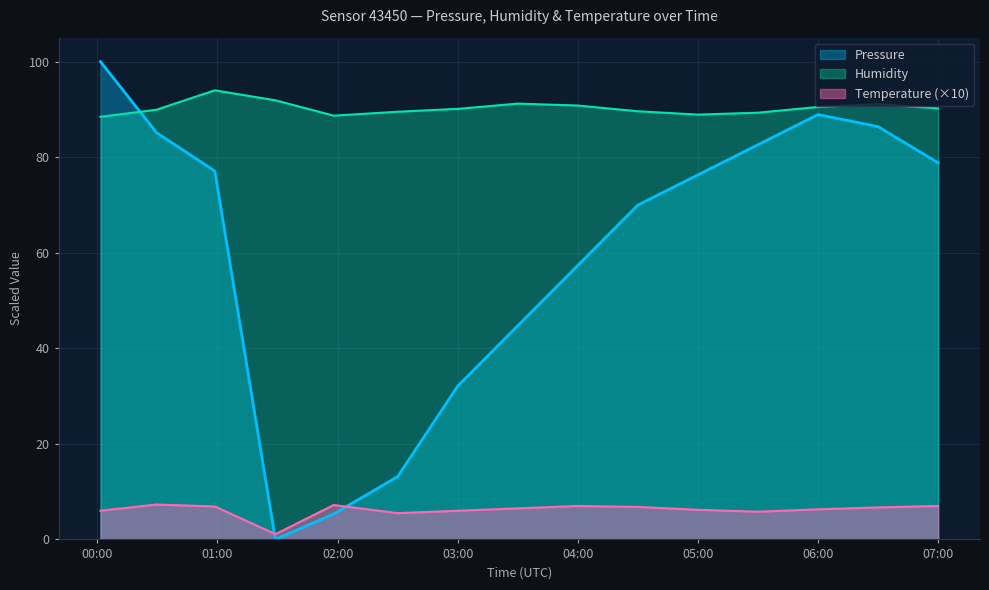

True or false: Humidity and Temperature cross at least once.

False